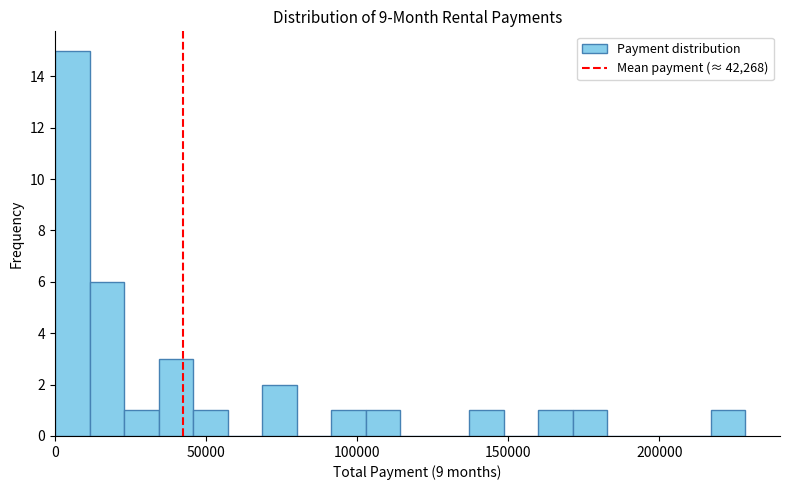

Around what value on the x-axis is the tallest bar? Give the approximate position of its centre, as read against the axis.

5000